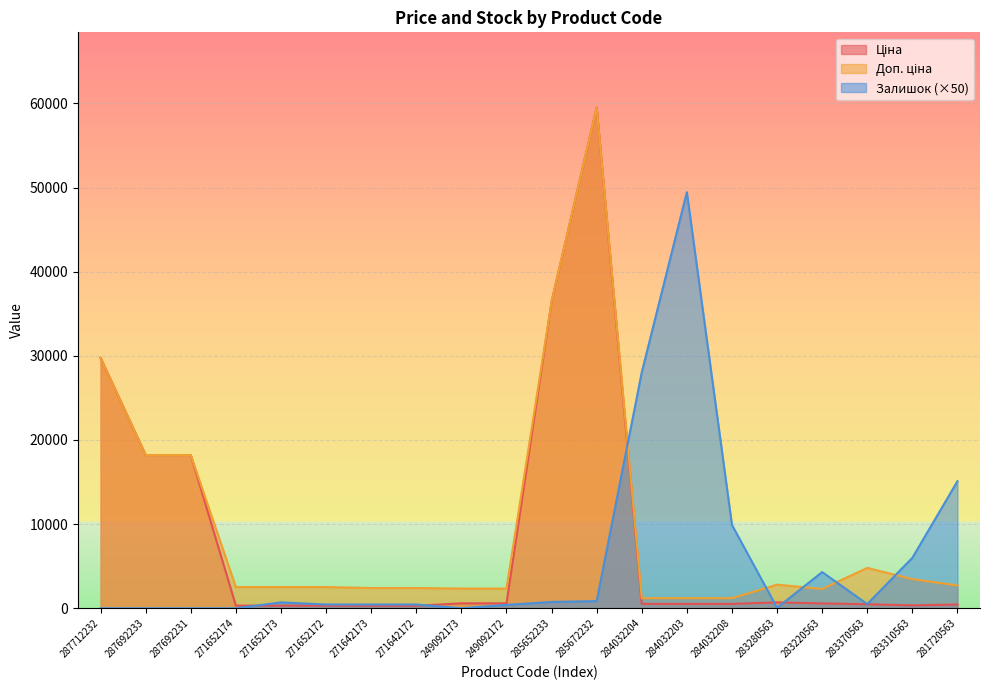

Which has a higher value, 285652233 or 283220563?

285652233